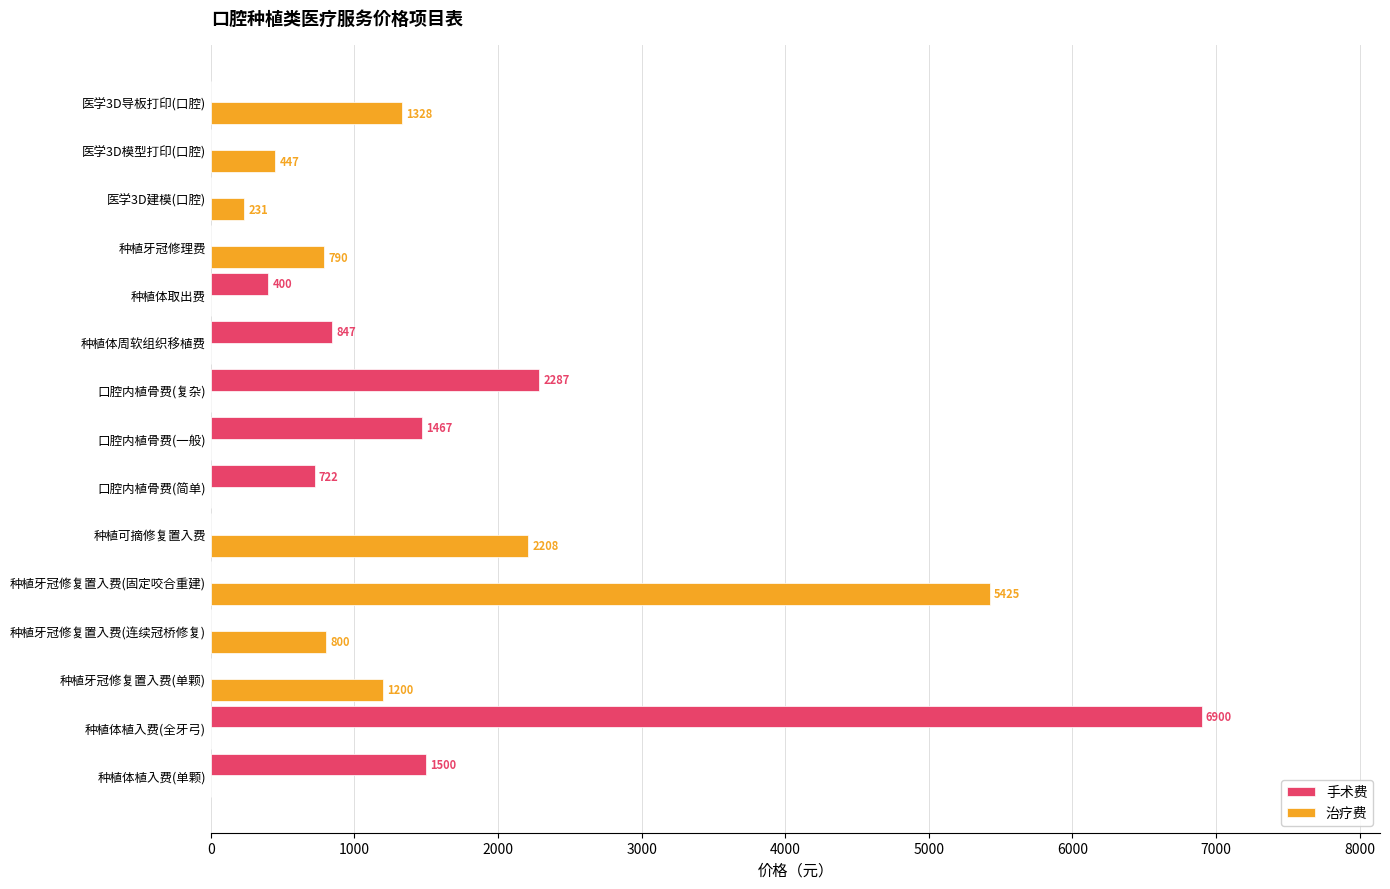

Which series changed the most between 种植牙冠修复置入费(单颗) and 医学3D建模(口腔)?

治疗费